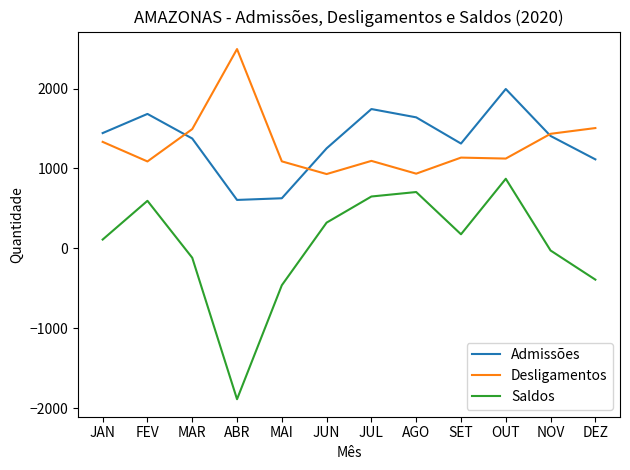

What is the difference between the second highest and second lowest values in the Saldos series?

1167